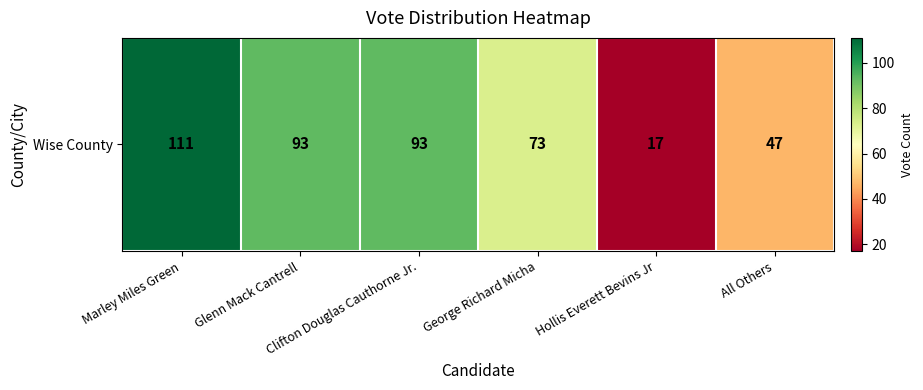

The chart shows a value of 76 at All Others. True or false?

False